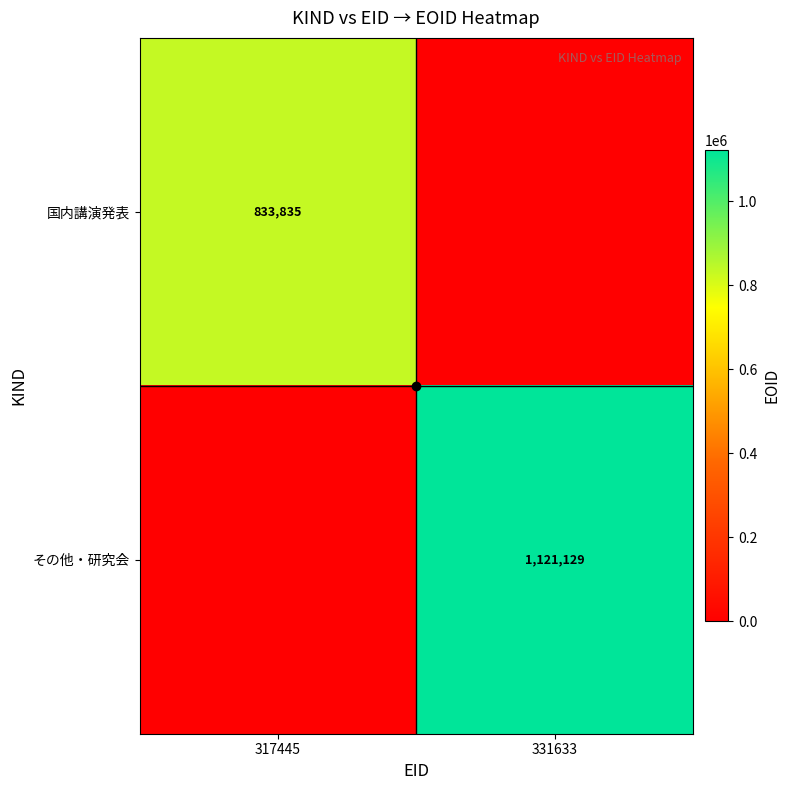

How many data points does each series have?

2